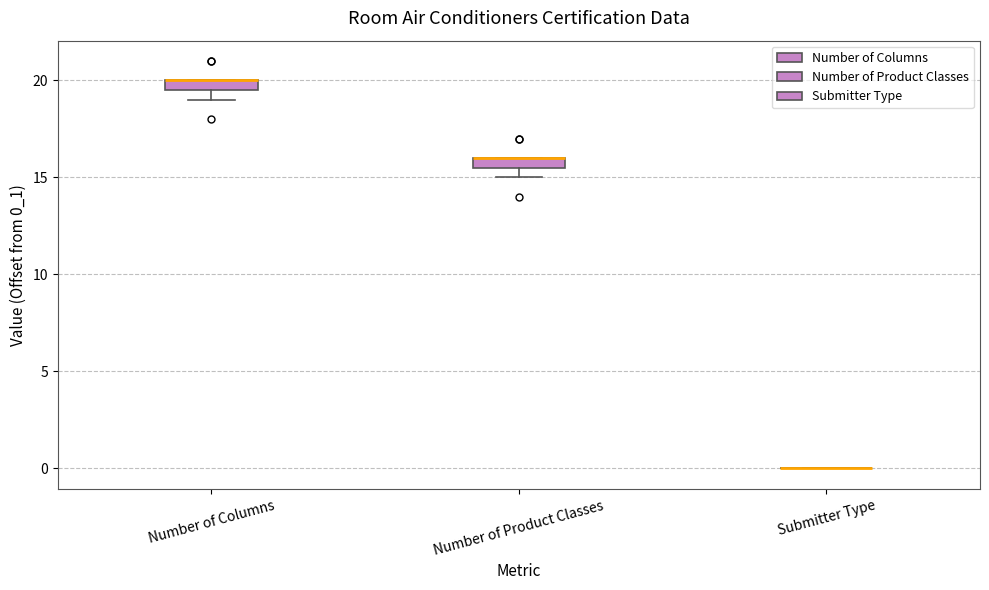

Where is the lower edge of the box for Number of Columns on the y-axis? The values are not printed on the chart, so give them approximately, as read against the axis.

19.5